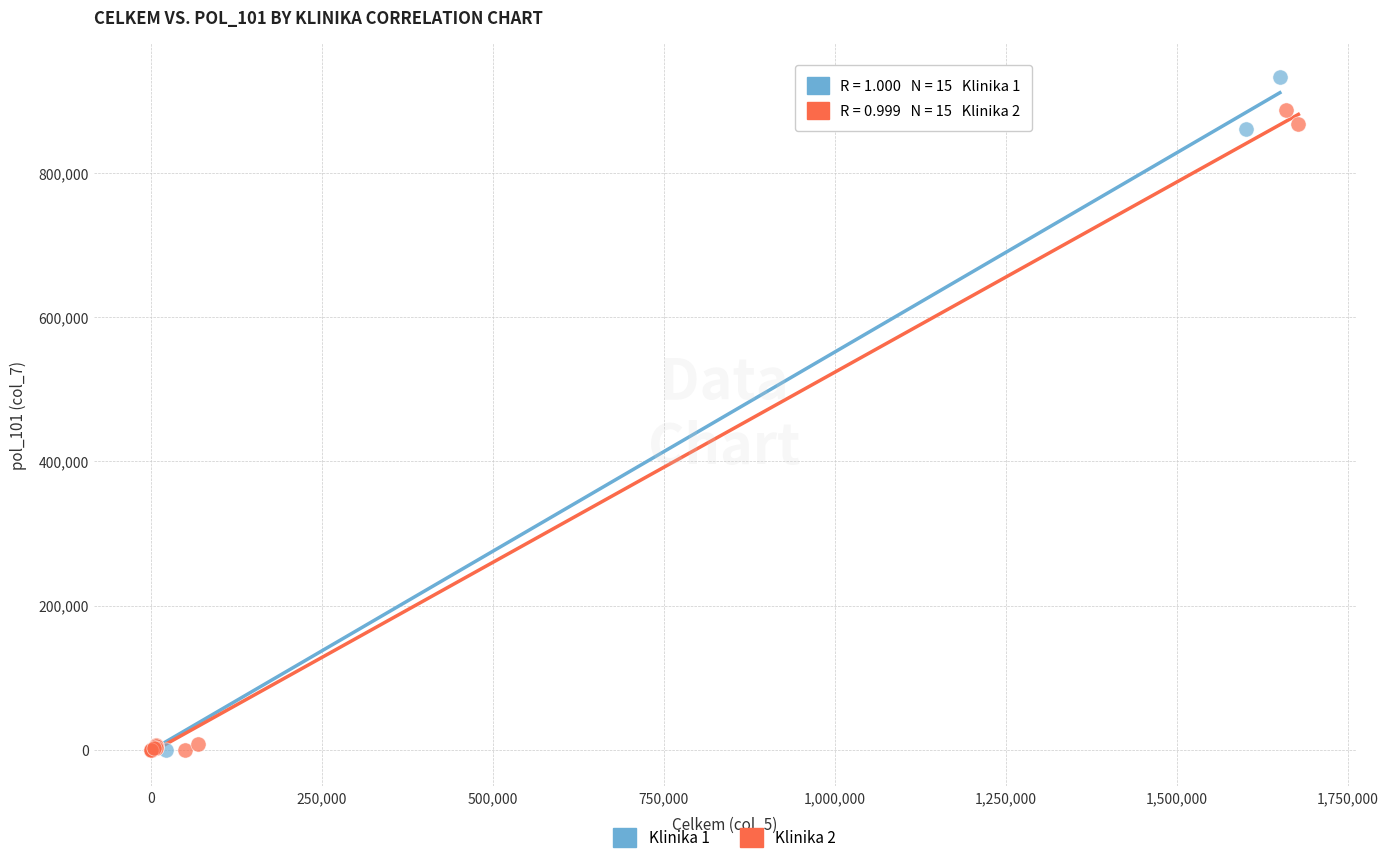

What are all the series names shown in the legend?

Klinika 1, Klinika 2